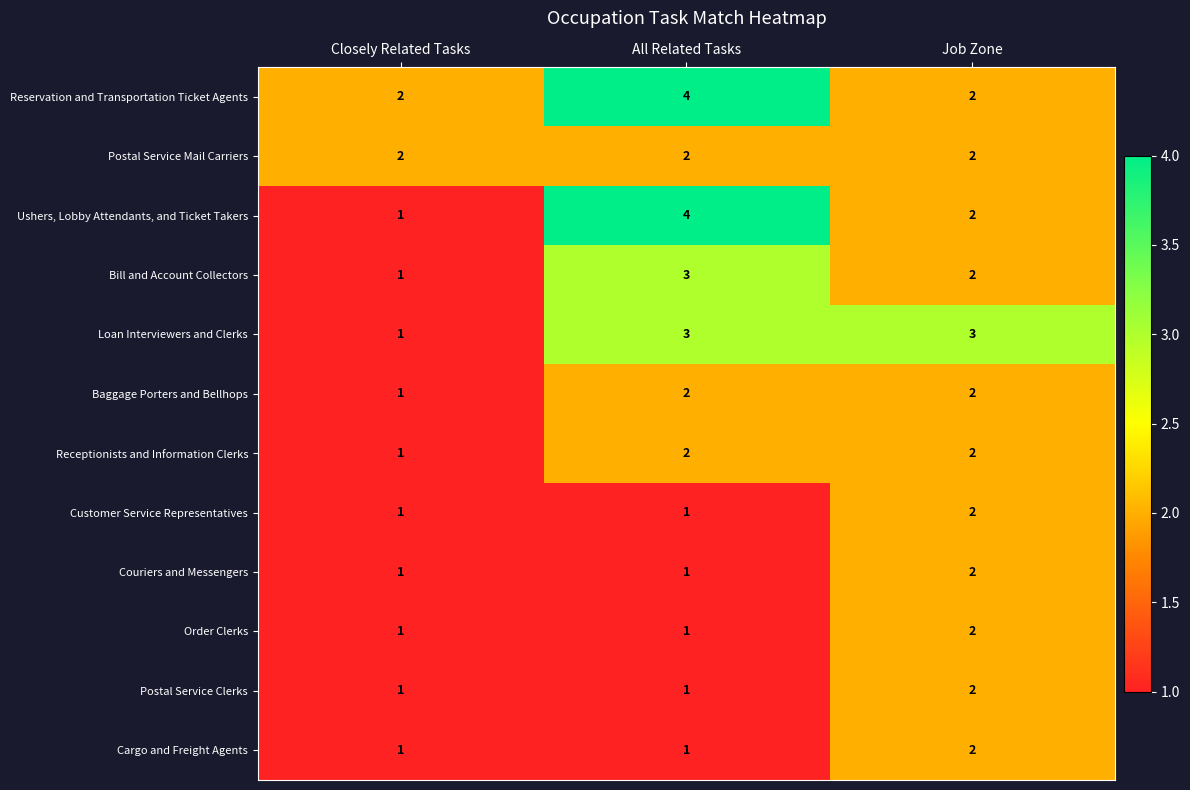

The value of Postal Service Clerks at Closely Related Tasks is 0. True or false?

False